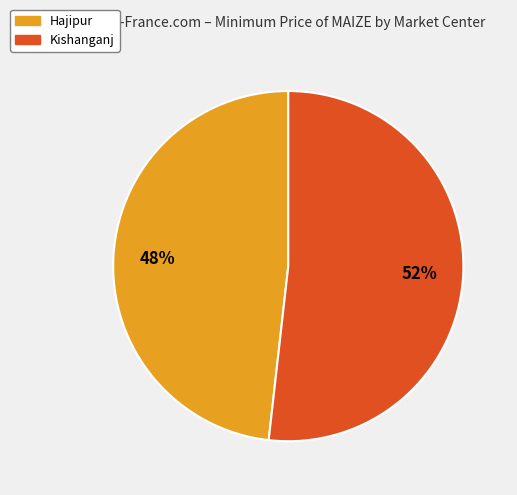

Between Hajipur and Kishanganj, which is larger?

Kishanganj